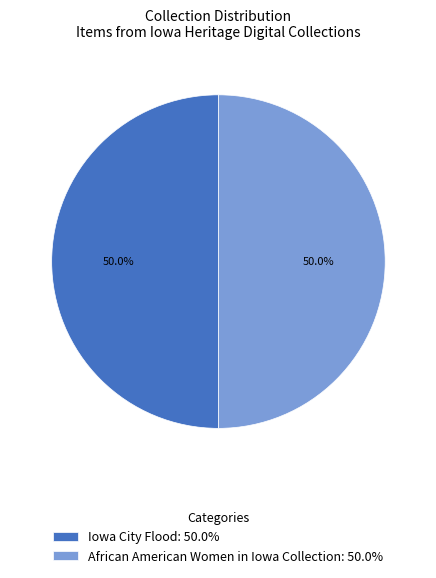

Approximately how many times larger is the value at African American Women in Iowa Collection: 50.0% compared to Iowa City Flood: 50.0%?

1.0